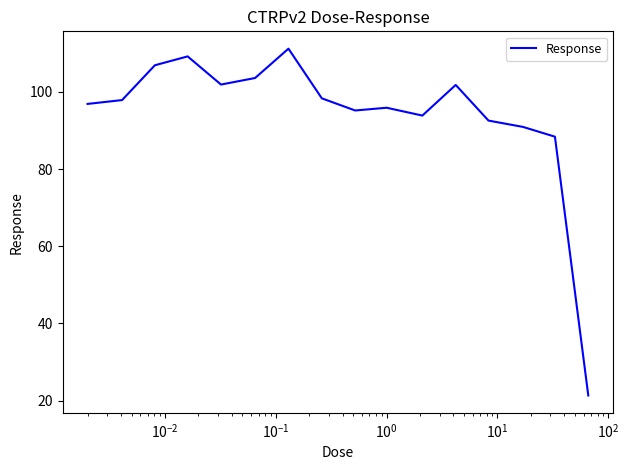

What is the smallest value displayed?

21.3